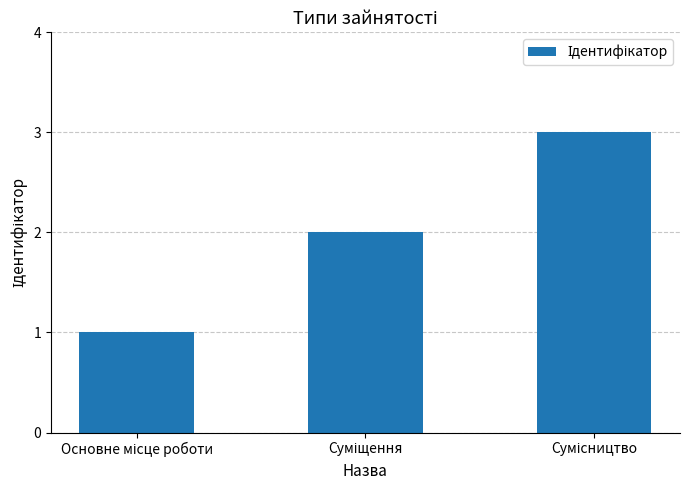

What is the sum of all values?

6